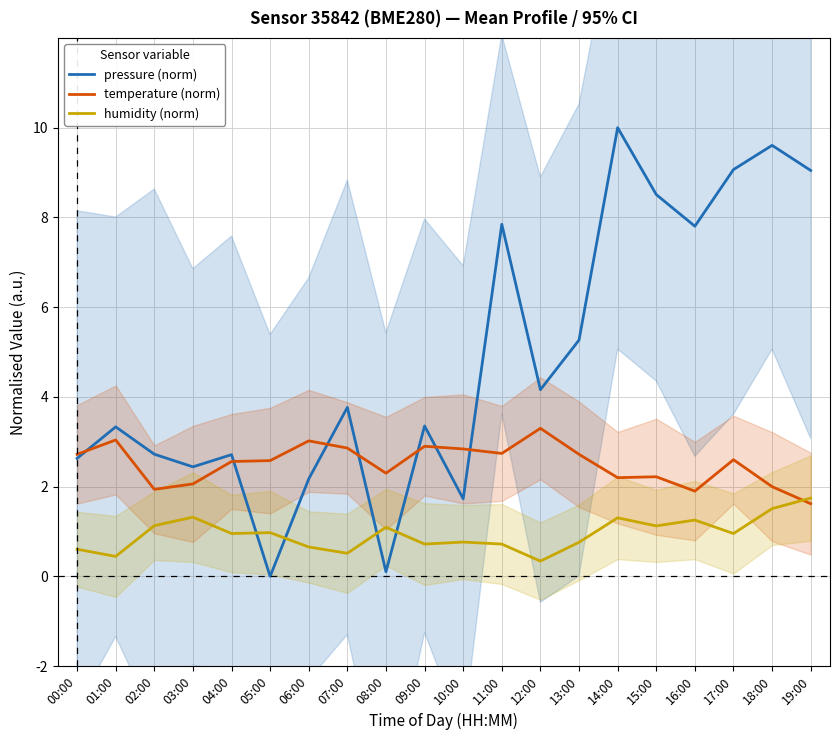

What is the difference between the maximum and minimum values in the temperature (norm) series?

1.7